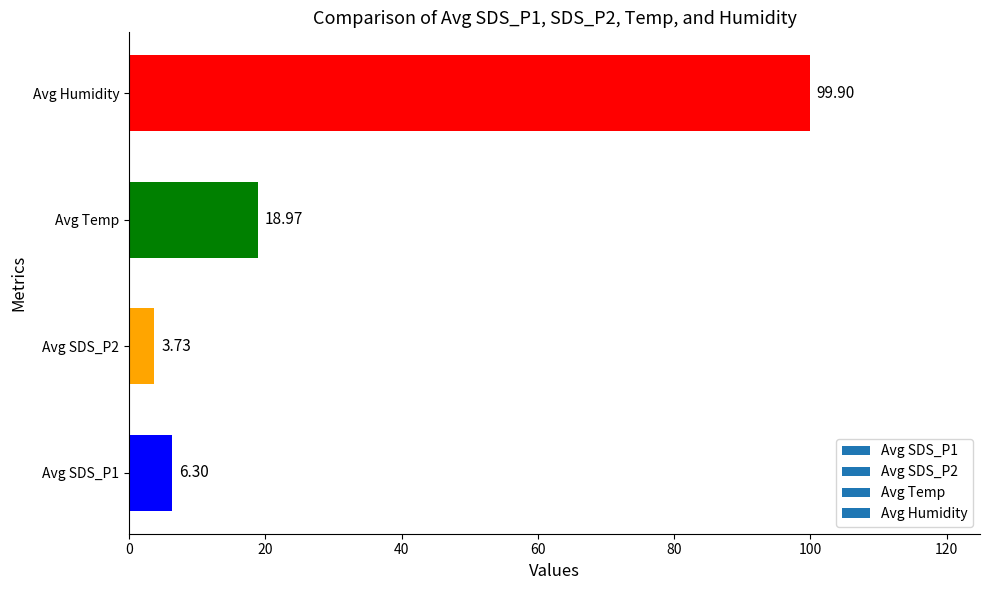

What is the sum of the values at Avg SDS_P2 and Avg Temp?

22.7